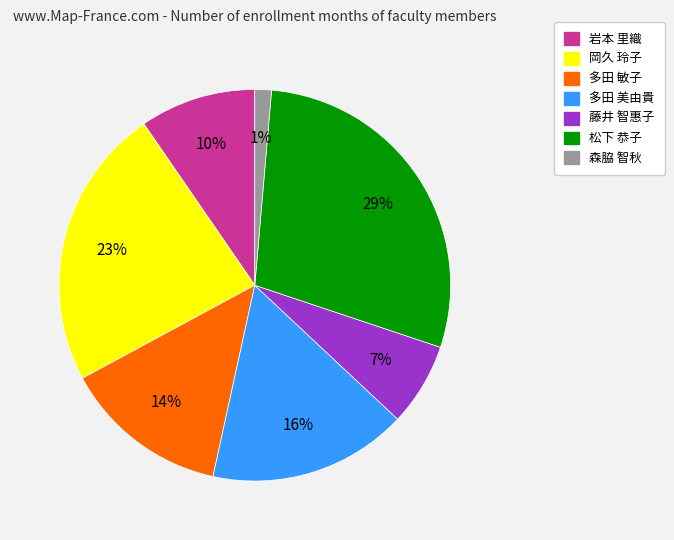

The 岩本 里織 slice represents 10% of the pie. True or false?

True